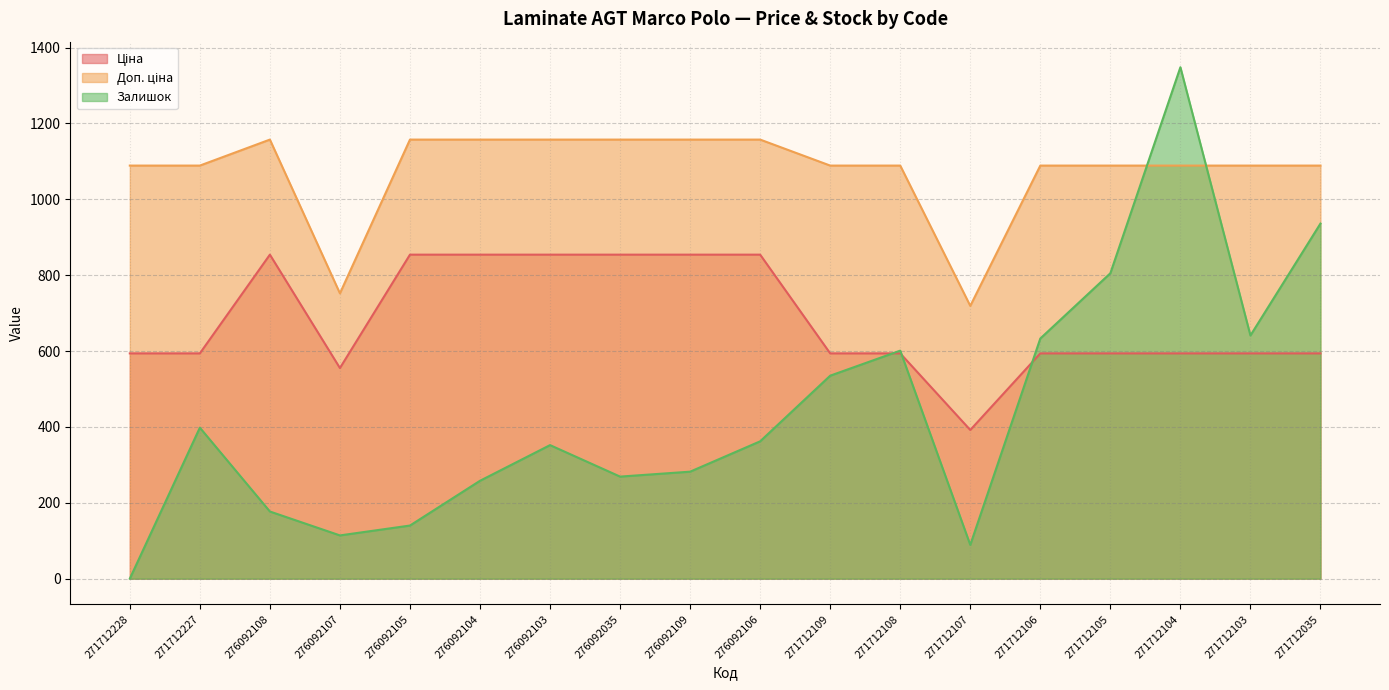

The value of Доп. ціна at 276092107 is 371.3. True or false?

False